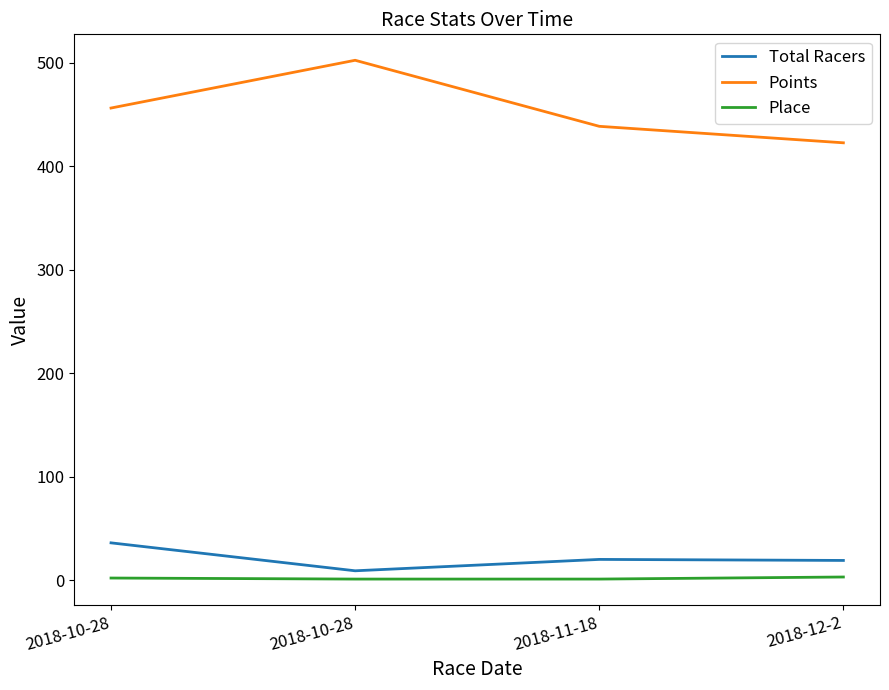

Is this an area chart (filled region under the line)?

No